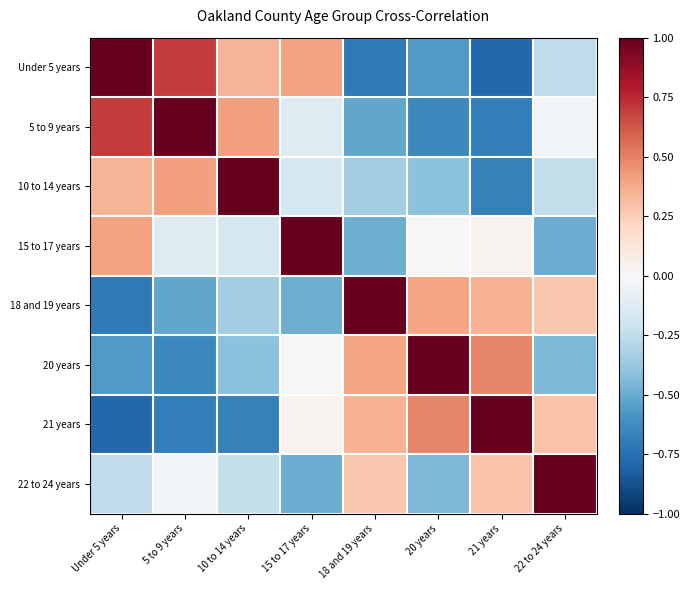

Reading left to right, what are all the values shown in this chart?

Under 5 years: Under 5 years=1.0	5 to 9 years=0.7	10 to 14 years=0.3	15 to 17 years=0.4	18 and 19 years=-0.7	20 years=-0.6	21 years=-0.8	22 to 24 years=-0.3
5 to 9 years: Under 5 years=0.7	5 to 9 years=1.0	10 to 14 years=0.4	15 to 17 years=-0.1	18 and 19 years=-0.5	20 years=-0.6	21 years=-0.7	22 to 24 years=-0.0
10 to 14 years: Under 5 years=0.3	5 to 9 years=0.4	10 to 14 years=1.0	15 to 17 years=-0.2	18 and 19 years=-0.4	20 years=-0.4	21 years=-0.7	22 to 24 years=-0.2
15 to 17 years: Under 5 years=0.4	5 to 9 years=-0.1	10 to 14 years=-0.2	15 to 17 years=1.0	18 and 19 years=-0.5	20 years=-0.0	21 years=0.0	22 to 24 years=-0.5
18 and 19 years: Under 5 years=-0.7	5 to 9 years=-0.5	10 to 14 years=-0.4	15 to 17 years=-0.5	18 and 19 years=1.0	20 years=0.4	21 years=0.3	22 to 24 years=0.3
20 years: Under 5 years=-0.6	5 to 9 years=-0.6	10 to 14 years=-0.4	15 to 17 years=-0.0	18 and 19 years=0.4	20 years=1.0	21 years=0.5	22 to 24 years=-0.4
21 years: Under 5 years=-0.8	5 to 9 years=-0.7	10 to 14 years=-0.7	15 to 17 years=0.0	18 and 19 years=0.3	20 years=0.5	21 years=1.0	22 to 24 years=0.3
22 to 24 years: Under 5 years=-0.3	5 to 9 years=-0.0	10 to 14 years=-0.2	15 to 17 years=-0.5	18 and 19 years=0.3	20 years=-0.4	21 years=0.3	22 to 24 years=1.0